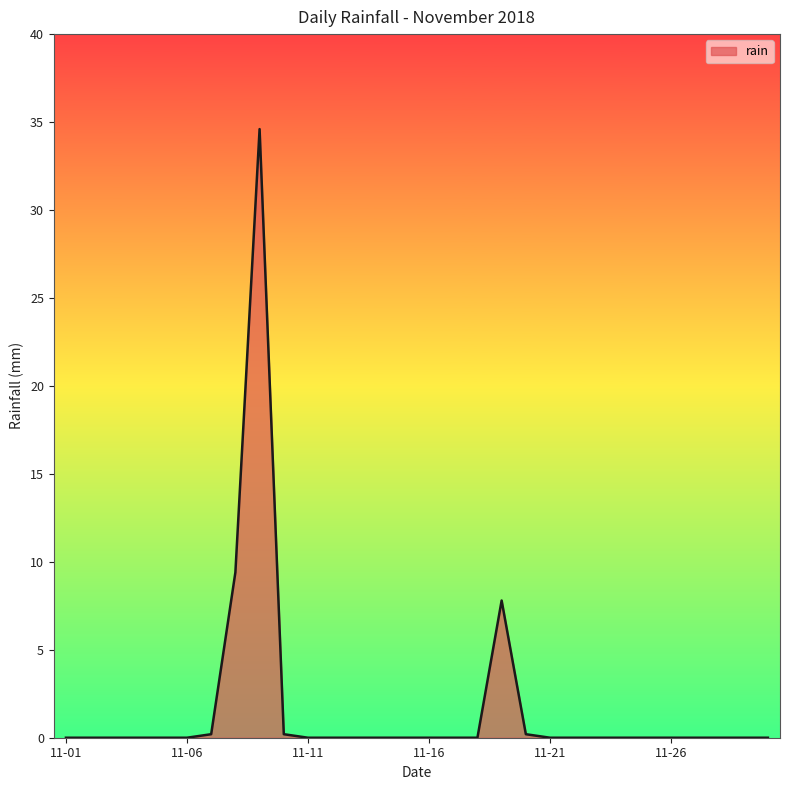

How many lines are shown in the chart?

1